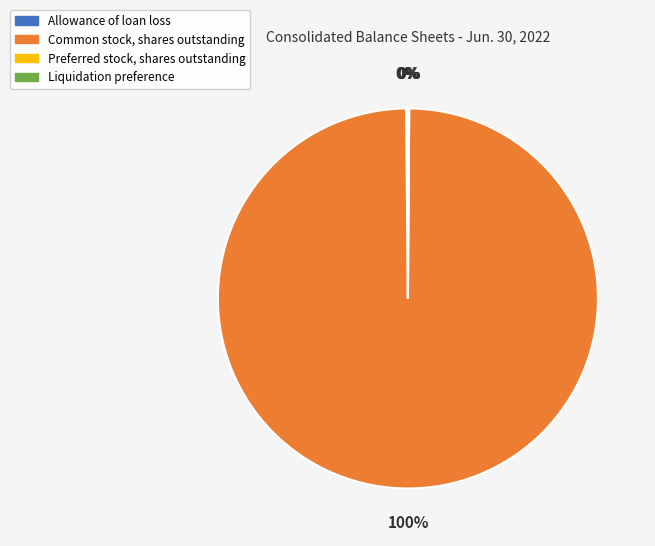

To the nearest percent, what portion does Common stock, shares outstanding represent?

100%